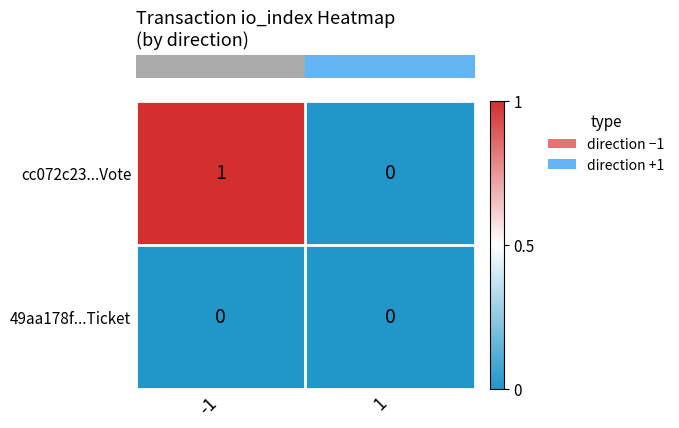

Which series changed the most between -1 and 1?

cc072c23...Vote